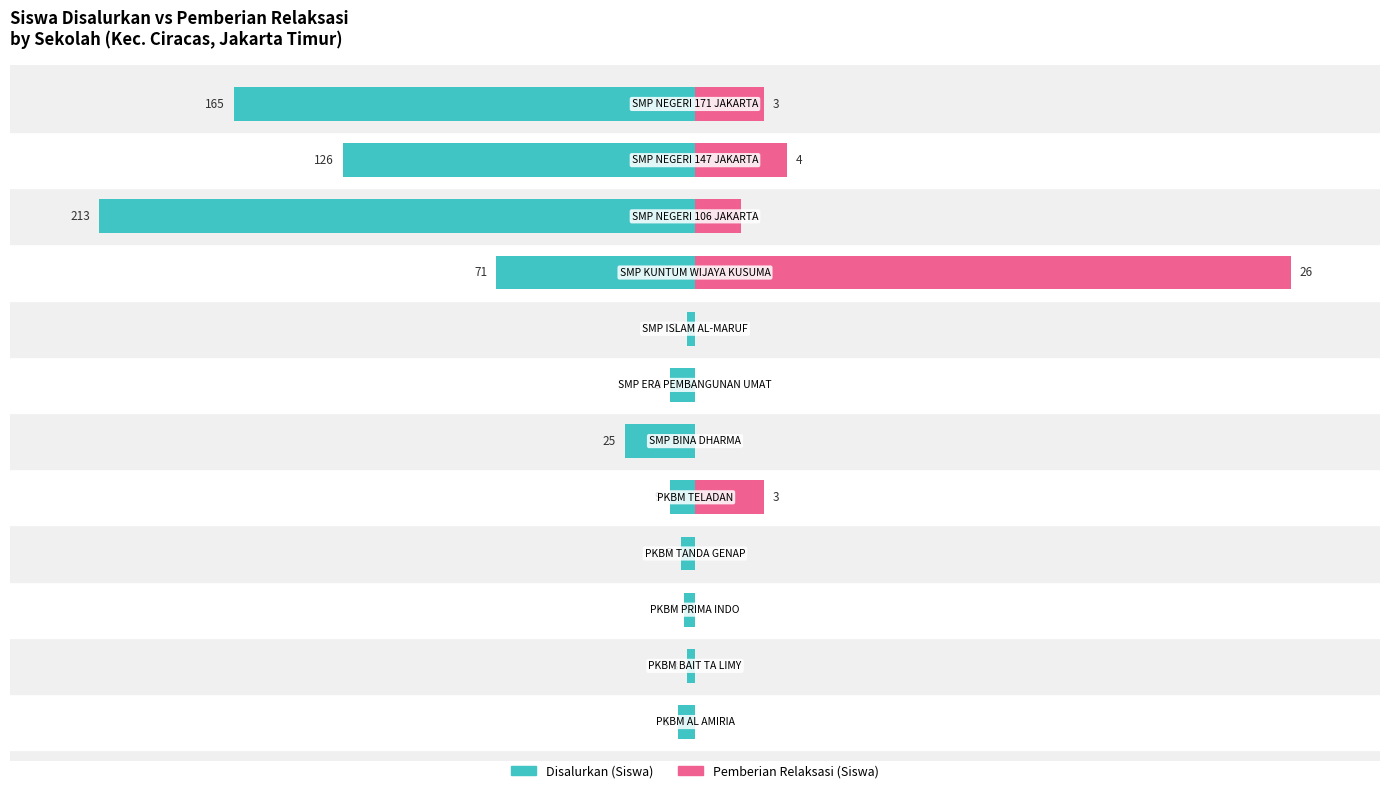

How many groups of bars are there?

12